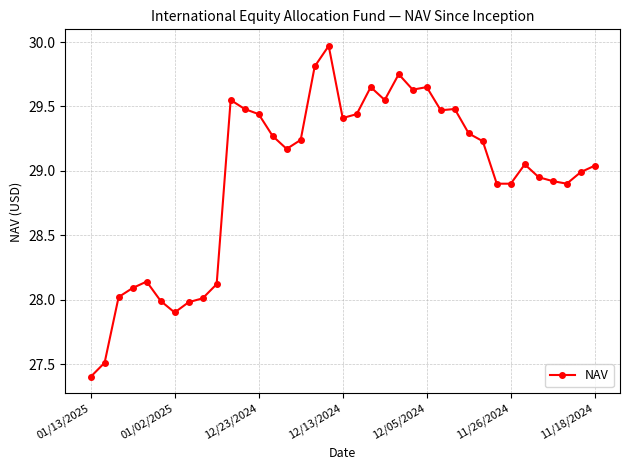

What is the difference between the second highest and second lowest values?

2.3